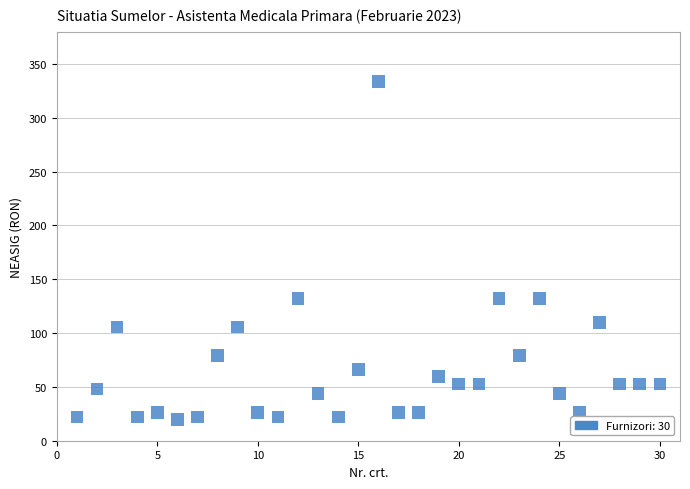

What is the range of Y values (max minus min)?

313.8